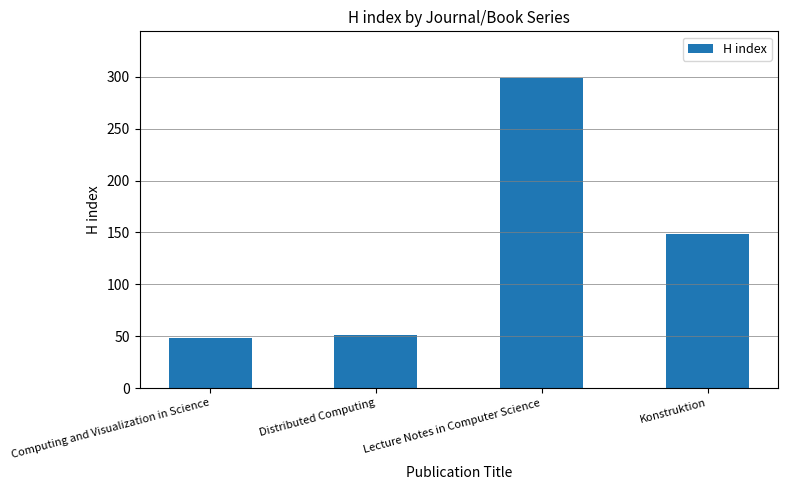

What is the change in value from Distributed Computing to Konstruktion?

+98